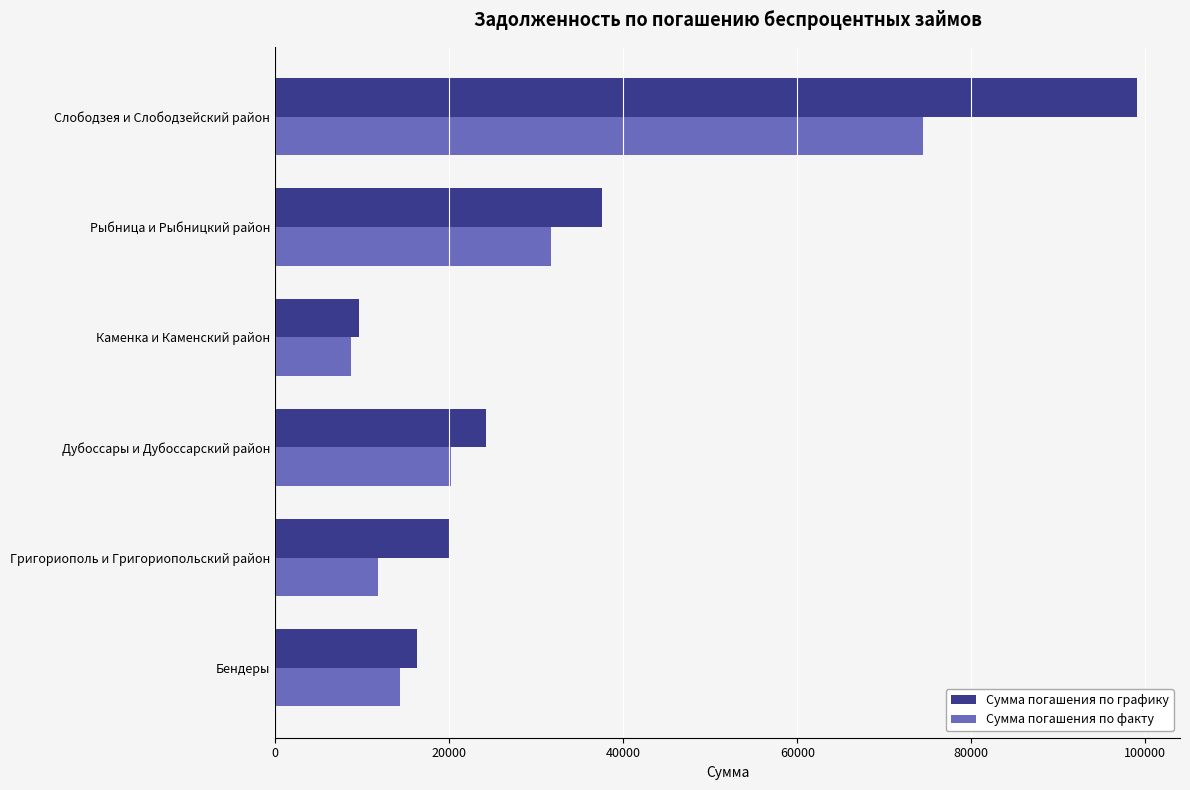

List the labels in order of Сумма погашения по факту value, largest first.

Слободзея и Слободзейский район, Рыбница и Рыбницкий район, Дубоссары и Дубоссарский район, Бендеры, Григориополь и Григориопольский район, Каменка и Каменский район